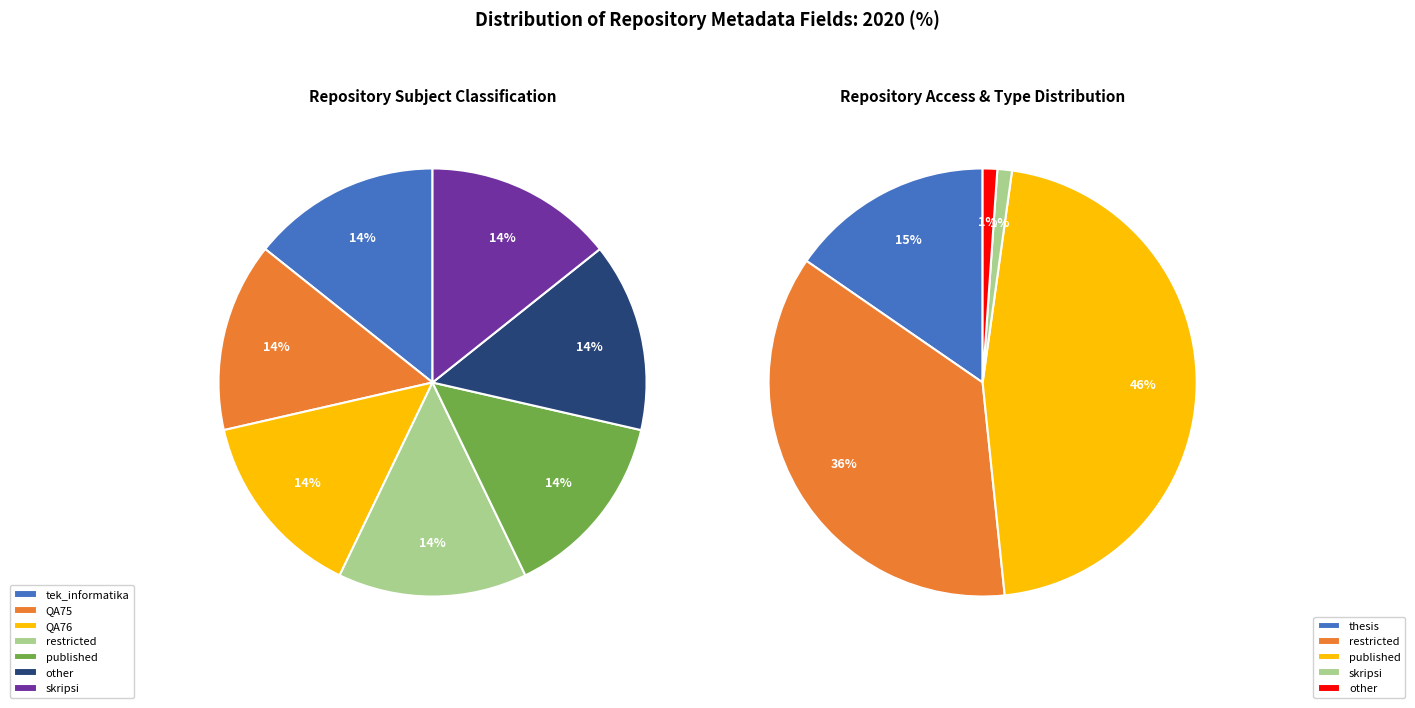

True or false: Other accounts for 1% of the total.

False